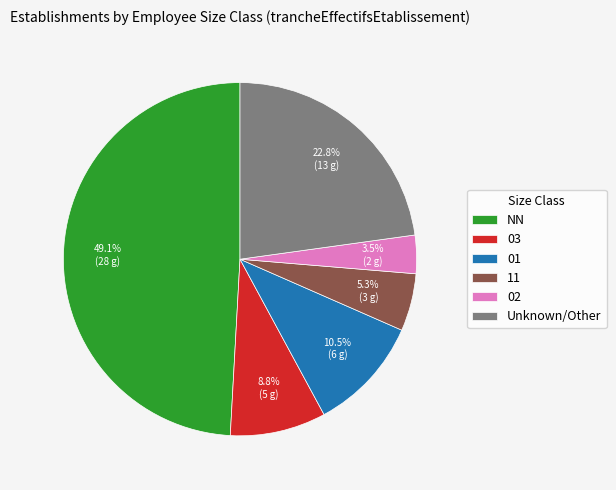

What percentage do NN and 01 together represent?

59.6%